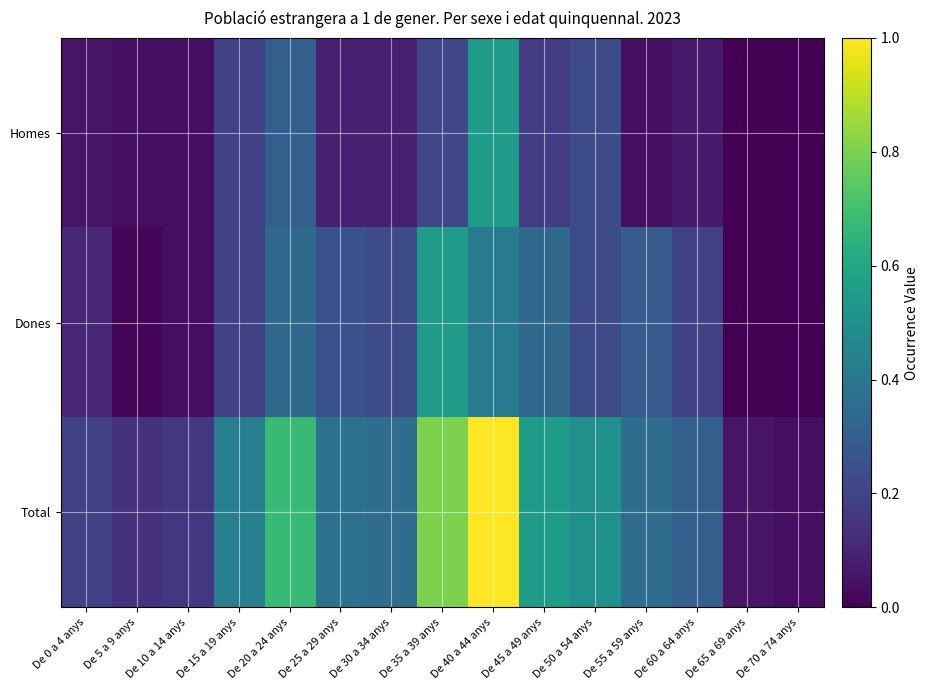

What is the total value across all series at De 5 a 9 anys?

0.2